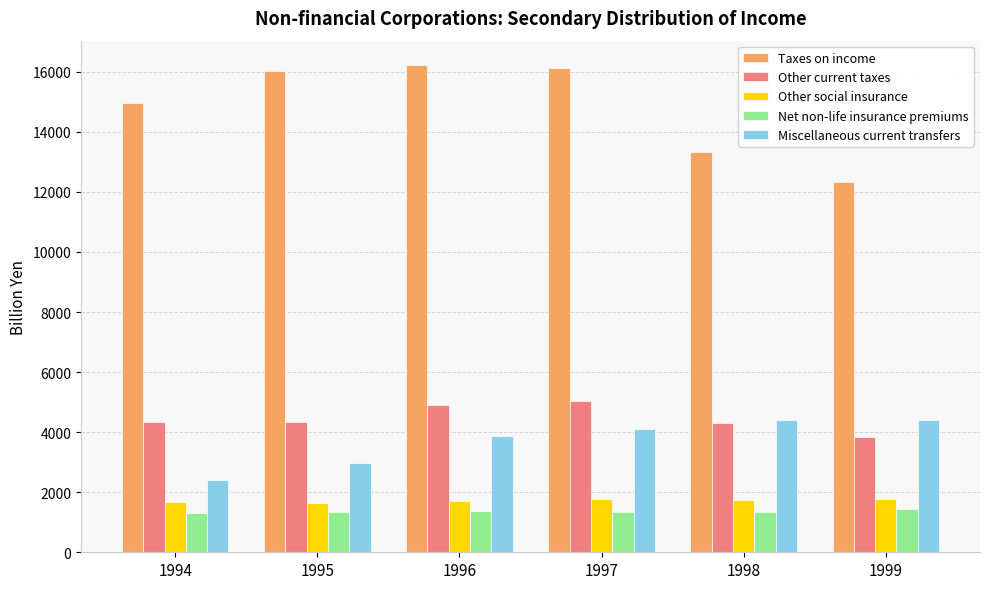

True or false: Net non-life insurance premiums has a value of 744.1 at 1999.

False